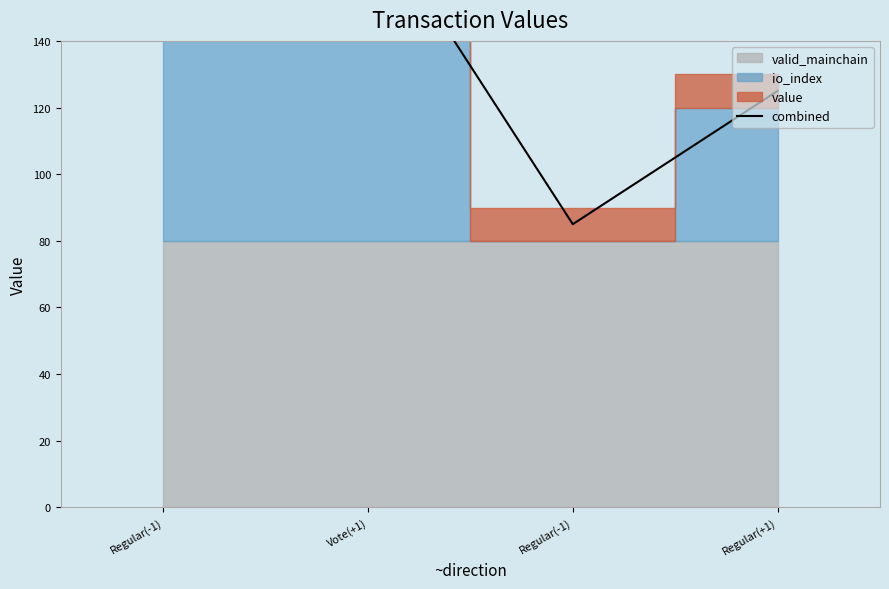

What is the sum of all values?

570